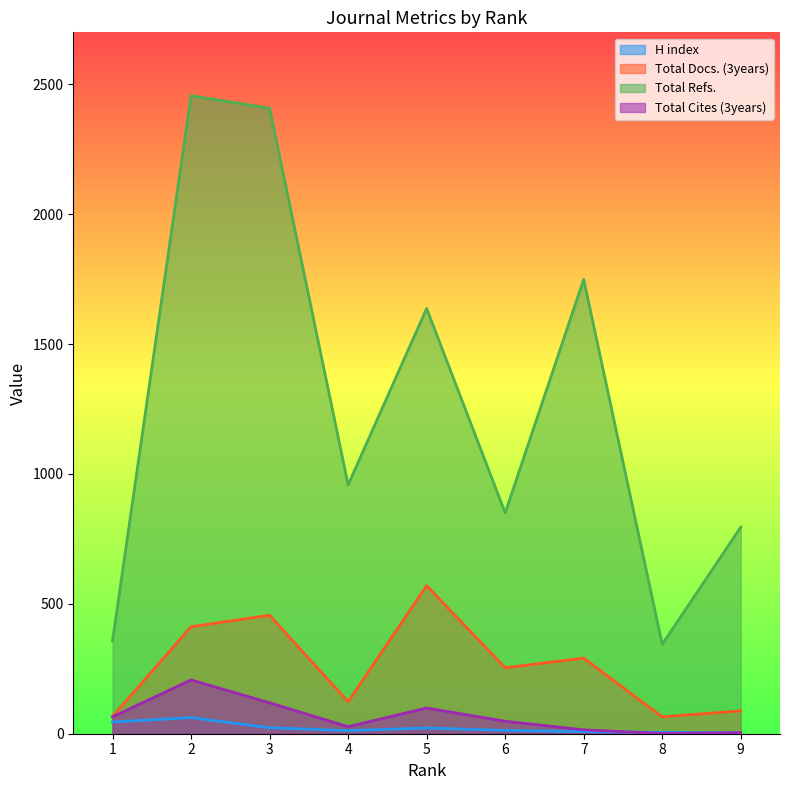

How many interior local valleys does the Total Refs. series have?

3